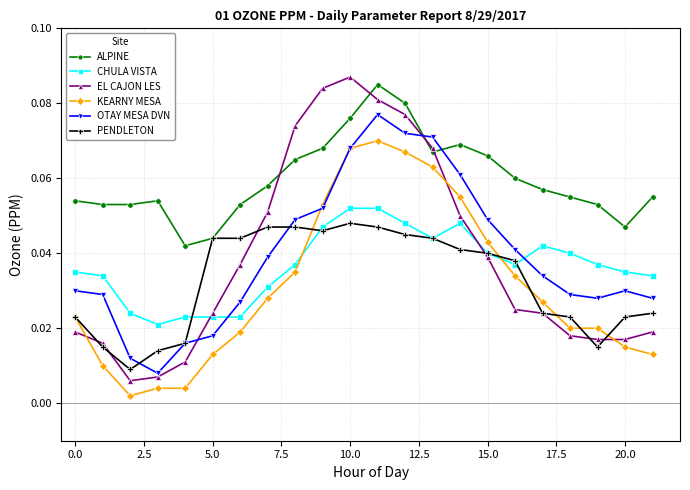

After their last crossing, which series has the higher values: CHULA VISTA or OTAY MESA DVN?

CHULA VISTA